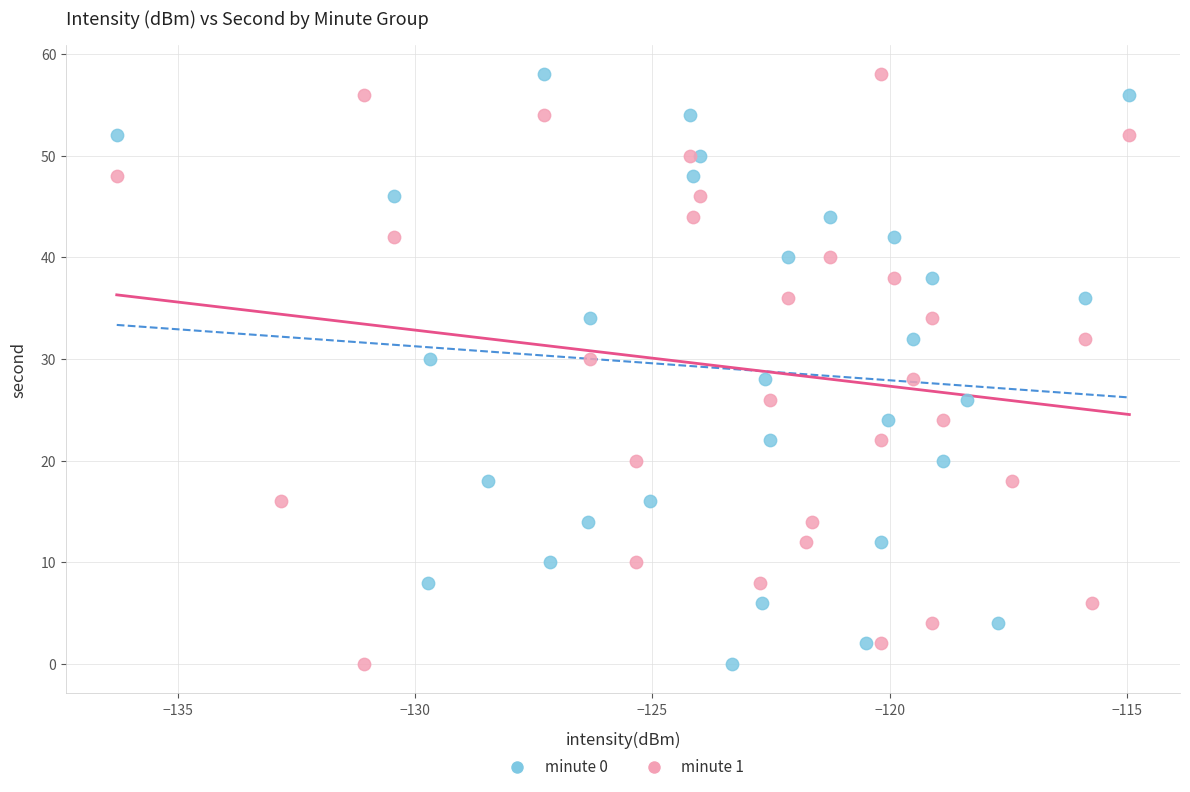

What are all the series names shown in the legend?

minute 0, minute 1